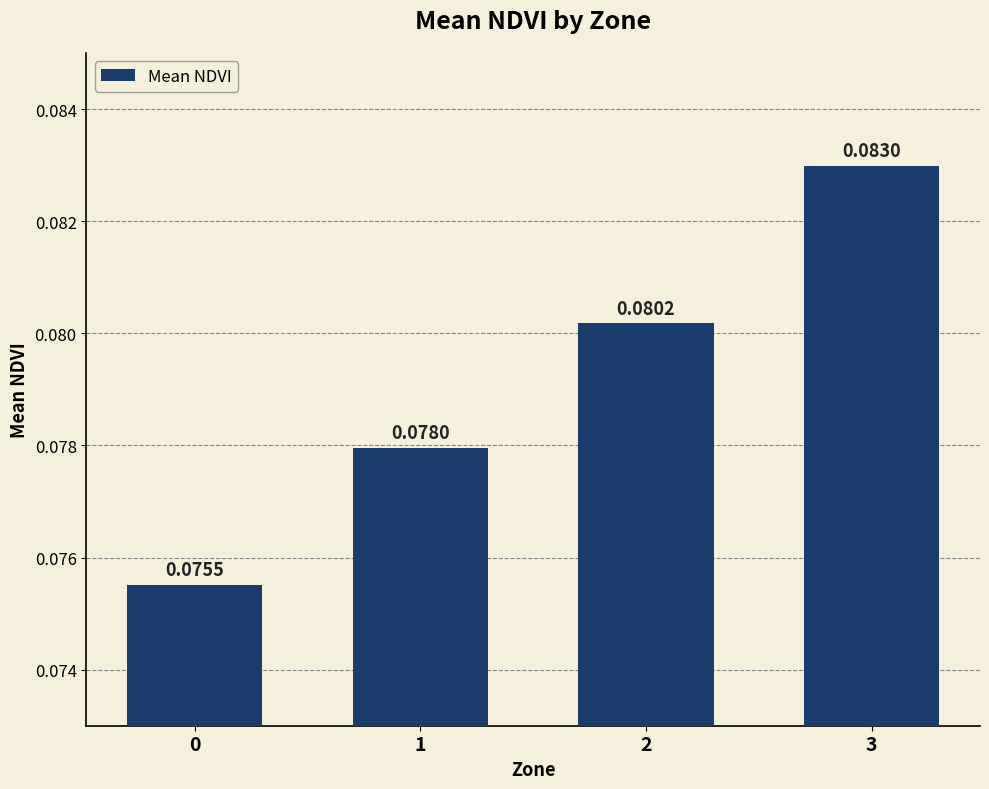

Does the chart contain stacked bars?

No